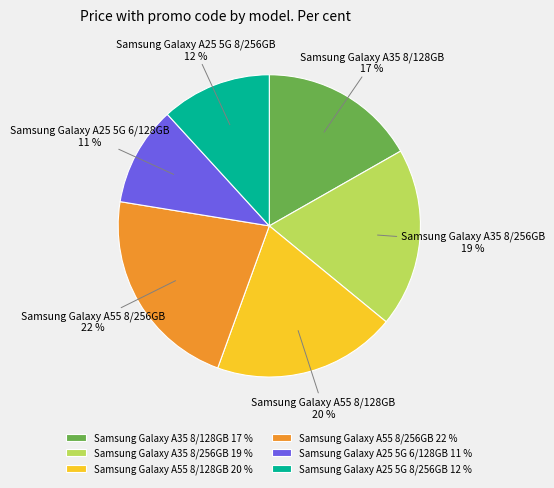

To the nearest percent, what portion does Samsung Galaxy A35 8/256GB represent?

19%